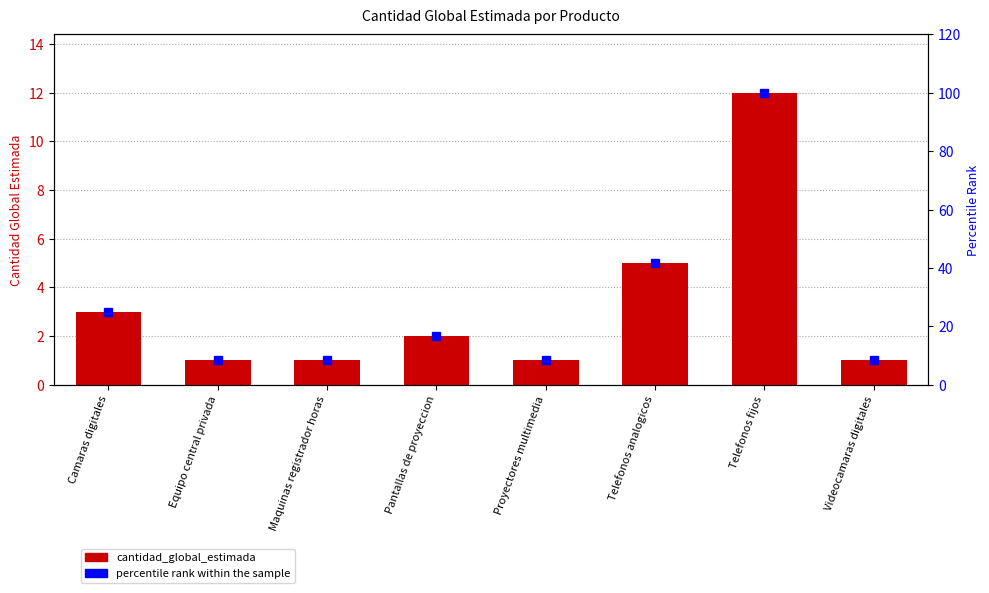

Which series has the widest spread of values?

percentile rank within the sample